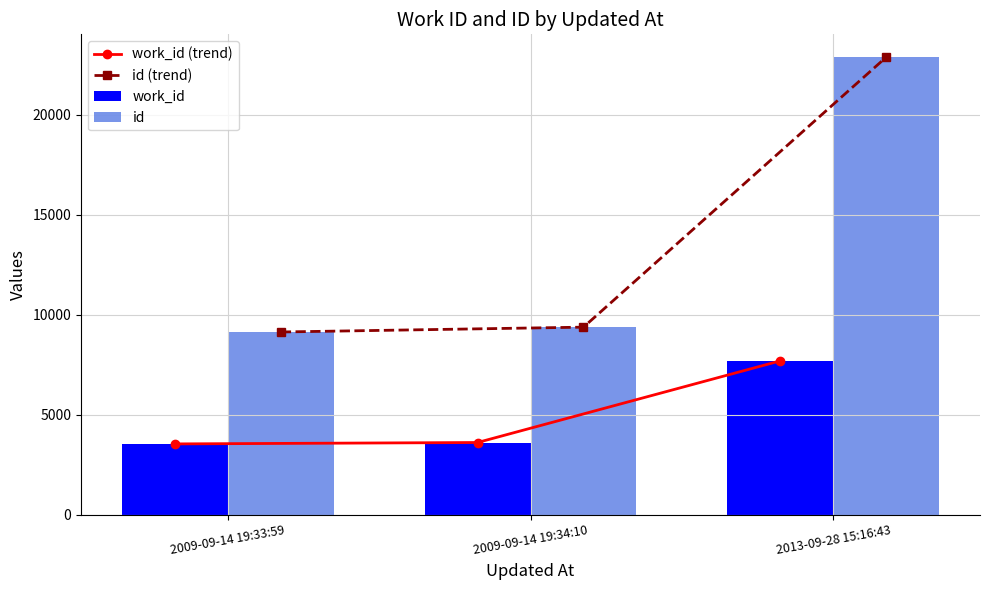

Which series has the largest range (max minus min)?

id (trend)